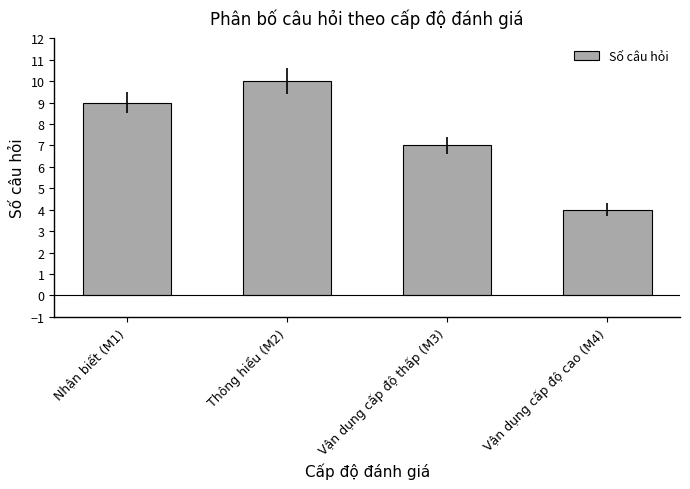

Which label corresponds to the smallest value in the chart?

Vận dụng cấp độ cao (M4)